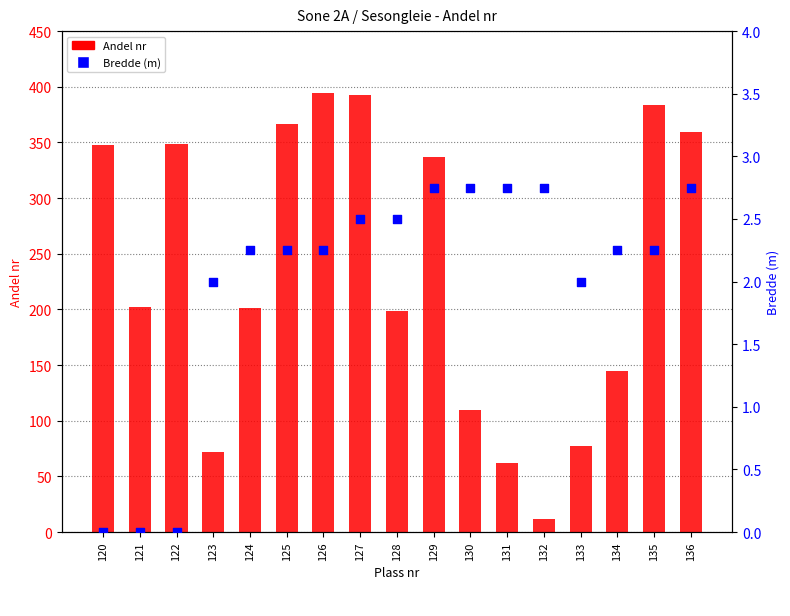

Which series contains the lowest Y value?

Bredde